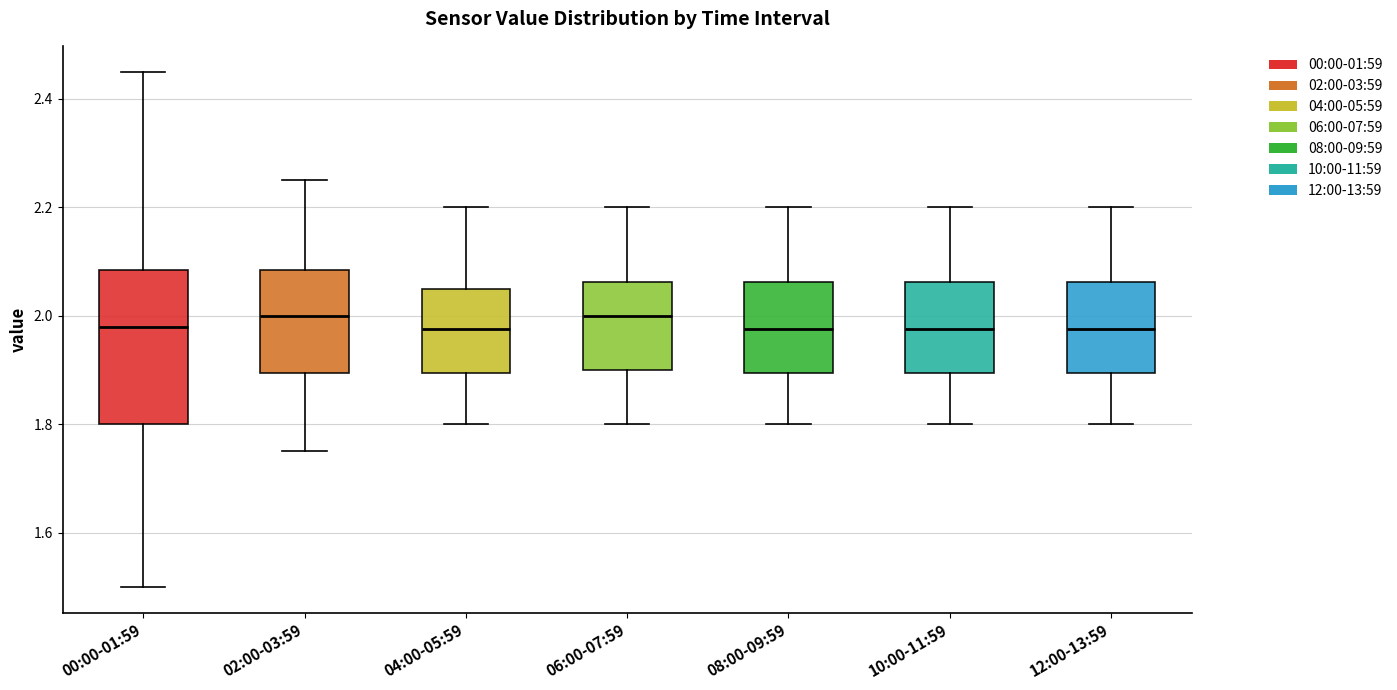

Where does the upper whisker of the box for 04:00-05:59 end on the y-axis? The values are not printed on the chart, so give them approximately, as read against the axis.

2.20